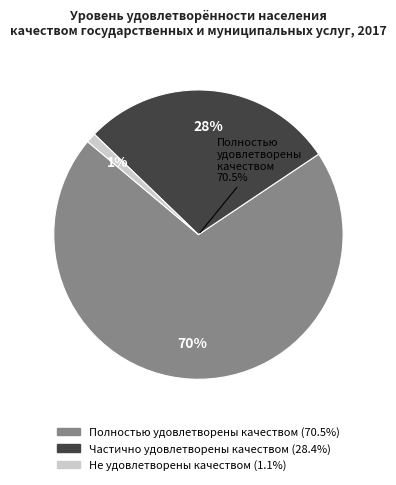

Which slice is the largest?

Полностью удовлетворены качеством